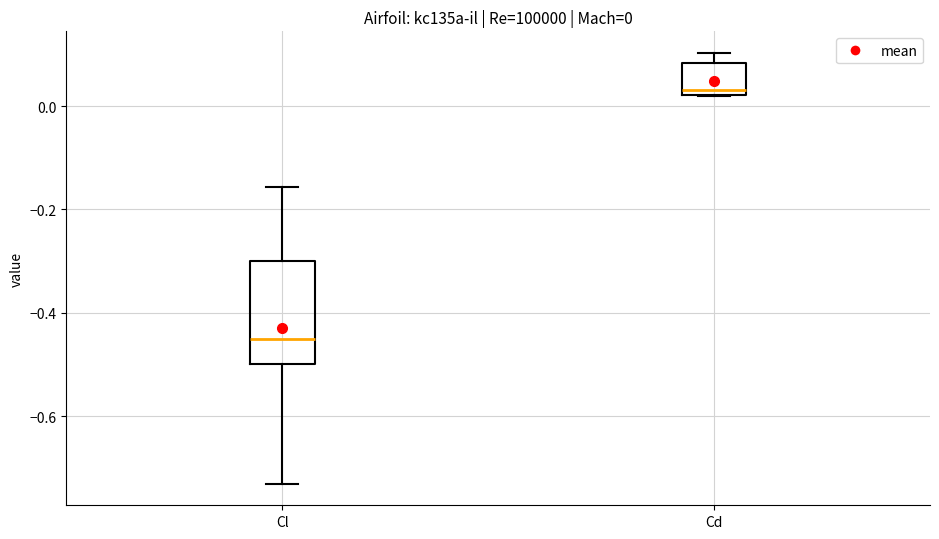

Which box is the tallest, from its lower edge to its upper edge?

Cl